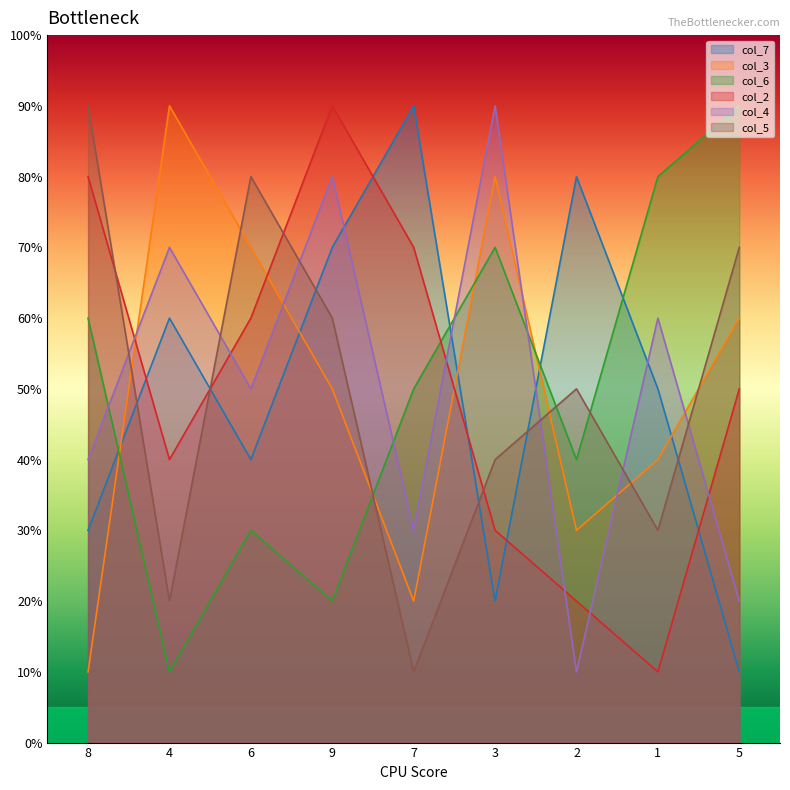

Reading left to right, list all the values displayed in this chart.

col_7: 8=3	4=6	6=4	9=7	7=9	3=2	2=8	1=5	5=1
col_3: 8=1	4=9	6=7	9=5	7=2	3=8	2=3	1=4	5=6
col_6: 8=6	4=1	6=3	9=2	7=5	3=7	2=4	1=8	5=9
col_2: 8=8	4=4	6=6	9=9	7=7	3=3	2=2	1=1	5=5
col_4: 8=4	4=7	6=5	9=8	7=3	3=9	2=1	1=6	5=2
col_5: 8=9	4=2	6=8	9=6	7=1	3=4	2=5	1=3	5=7